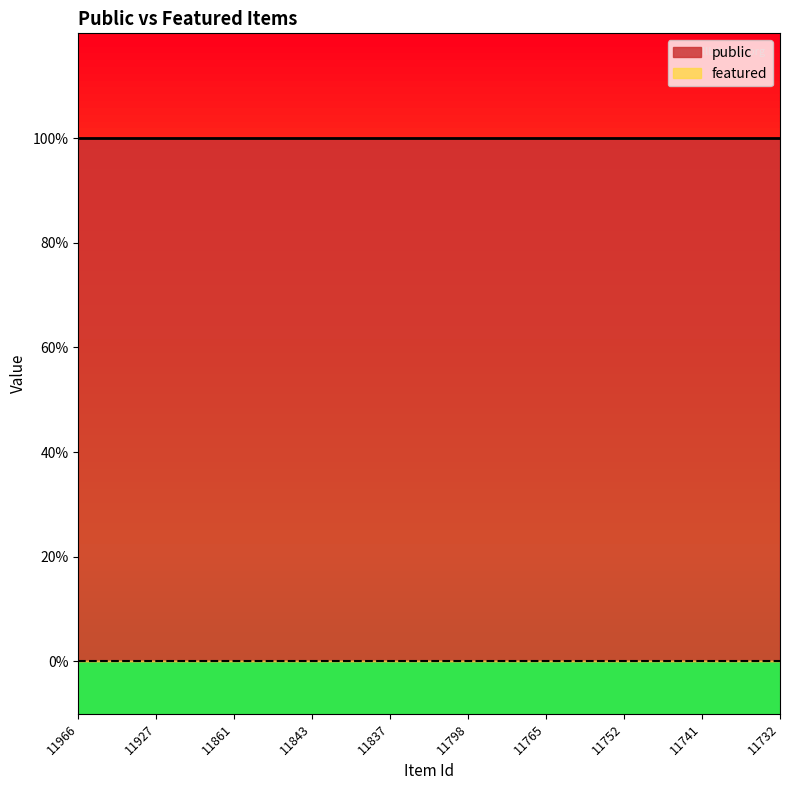

At 11966, list the series in order from largest to smallest.

public, featured